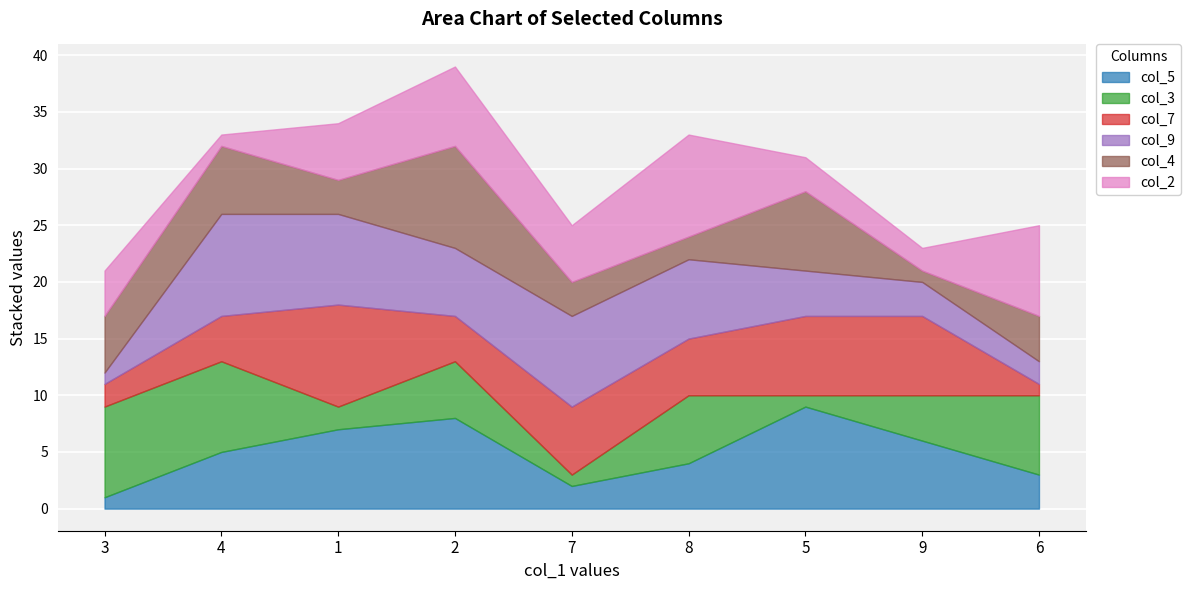

How many lines are shown in the chart?

6